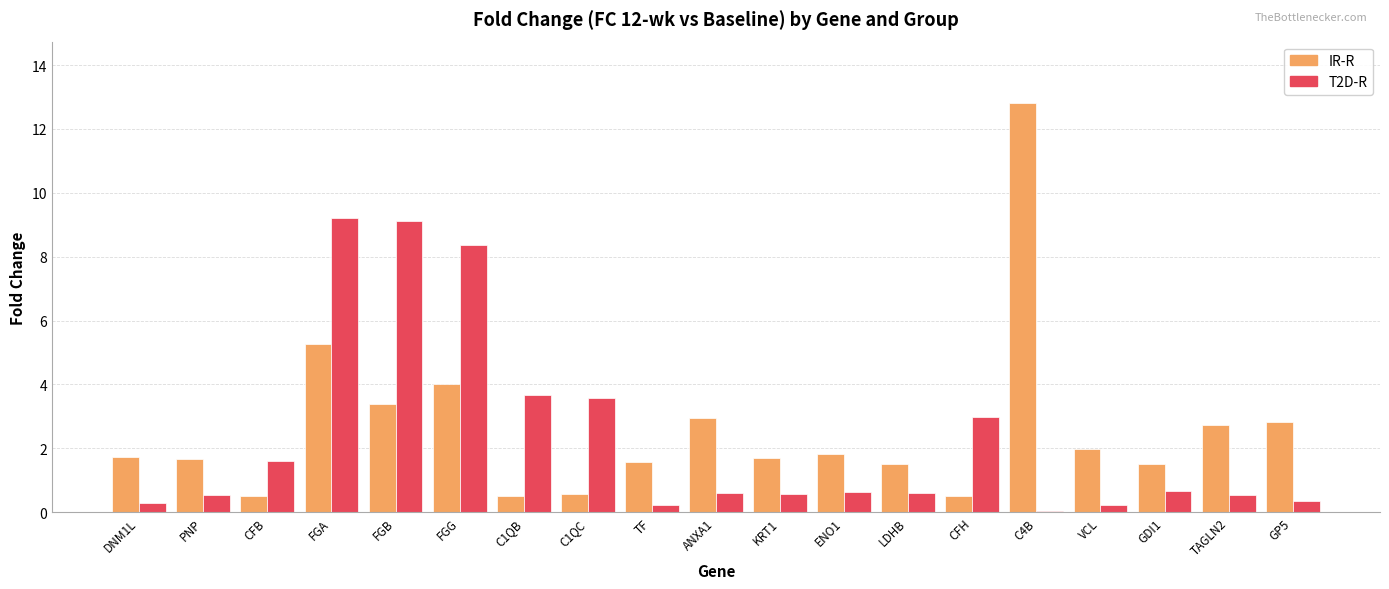

What is the label of the 9th bar from the left?

TF